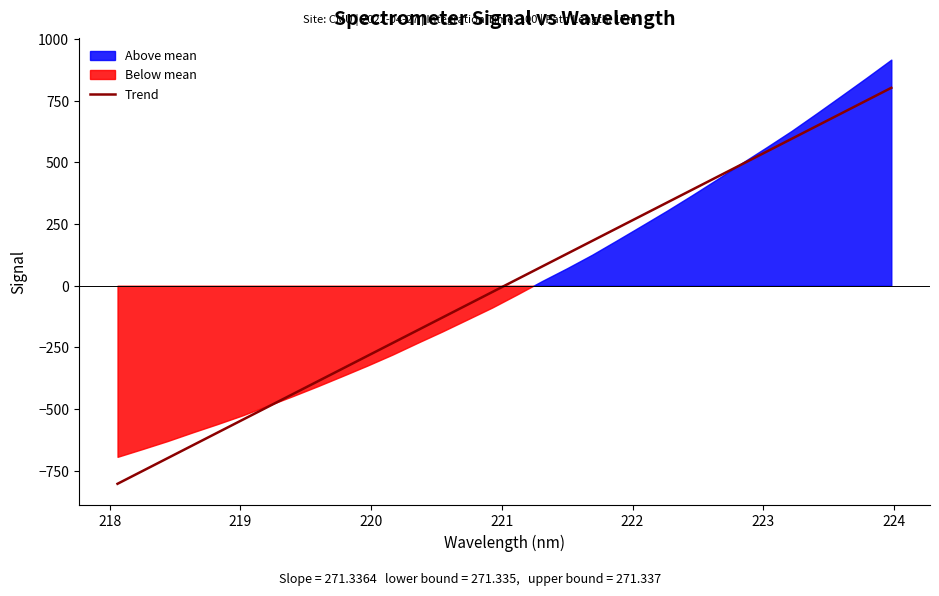

How many data points are above 26?

16